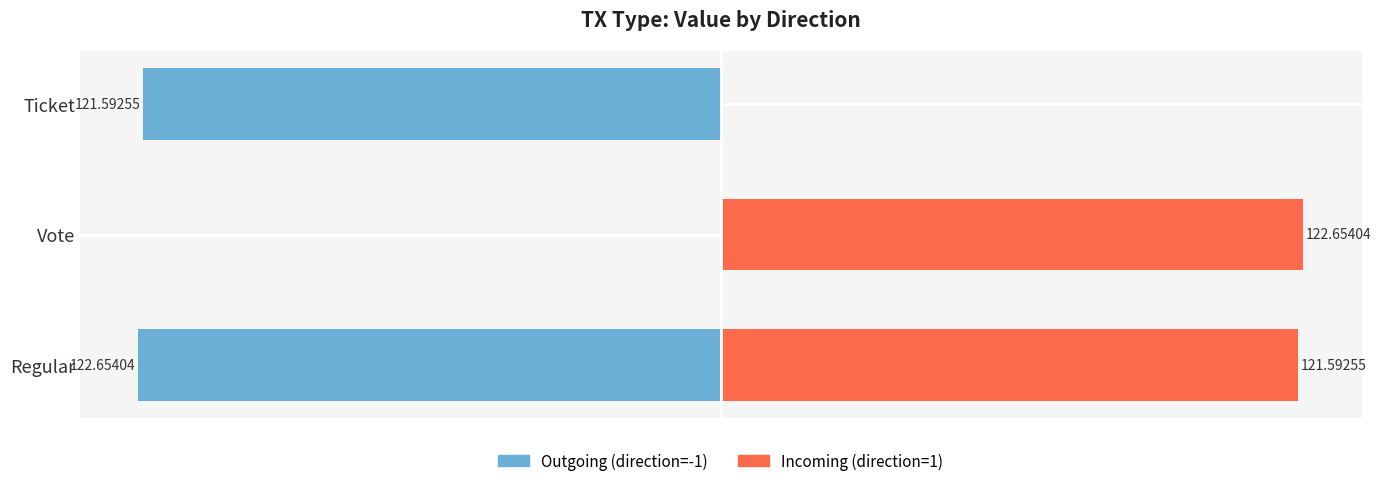

Rank the categories by Outgoing (direction=-1) value from lowest to highest.

0, 2, 1